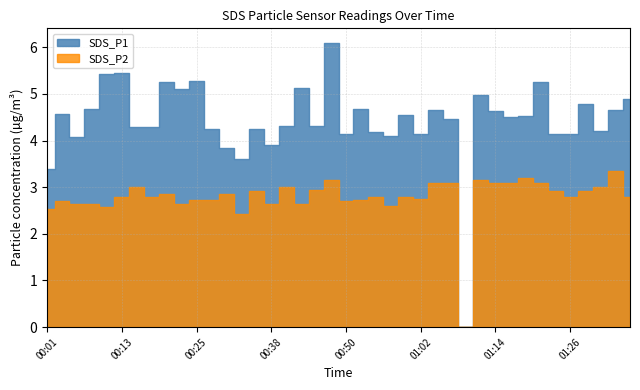

What is the label of the 22nd point from the left?

00:52